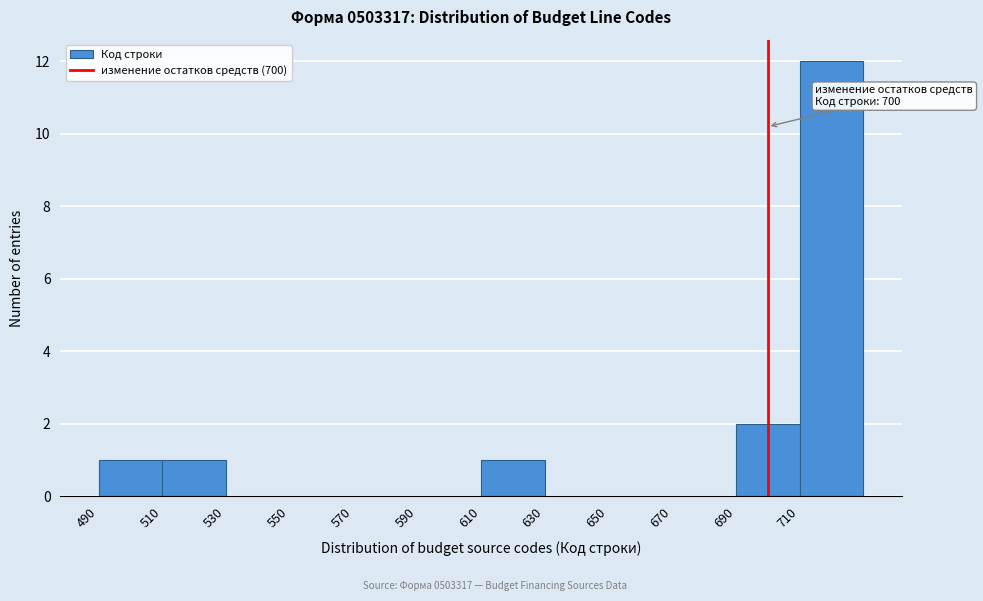

Over which range of the x-axis is the bar tallest?

710 to 730